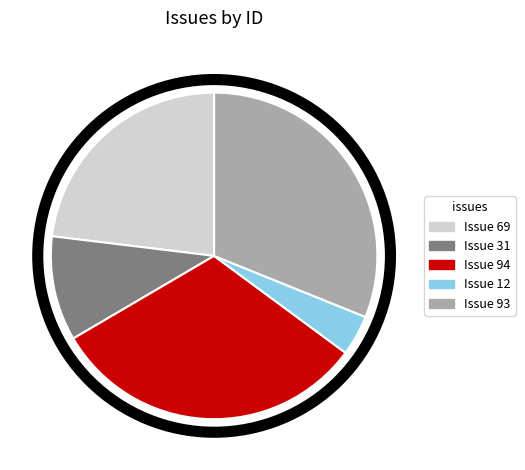

Is there any slice that represents more than half of the pie?

No